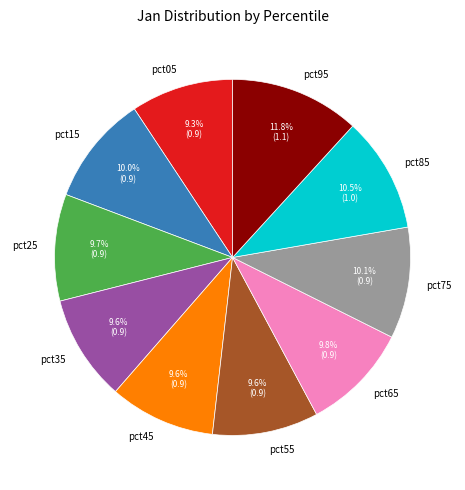

Which has a higher value, pct95 or pct75?

pct95